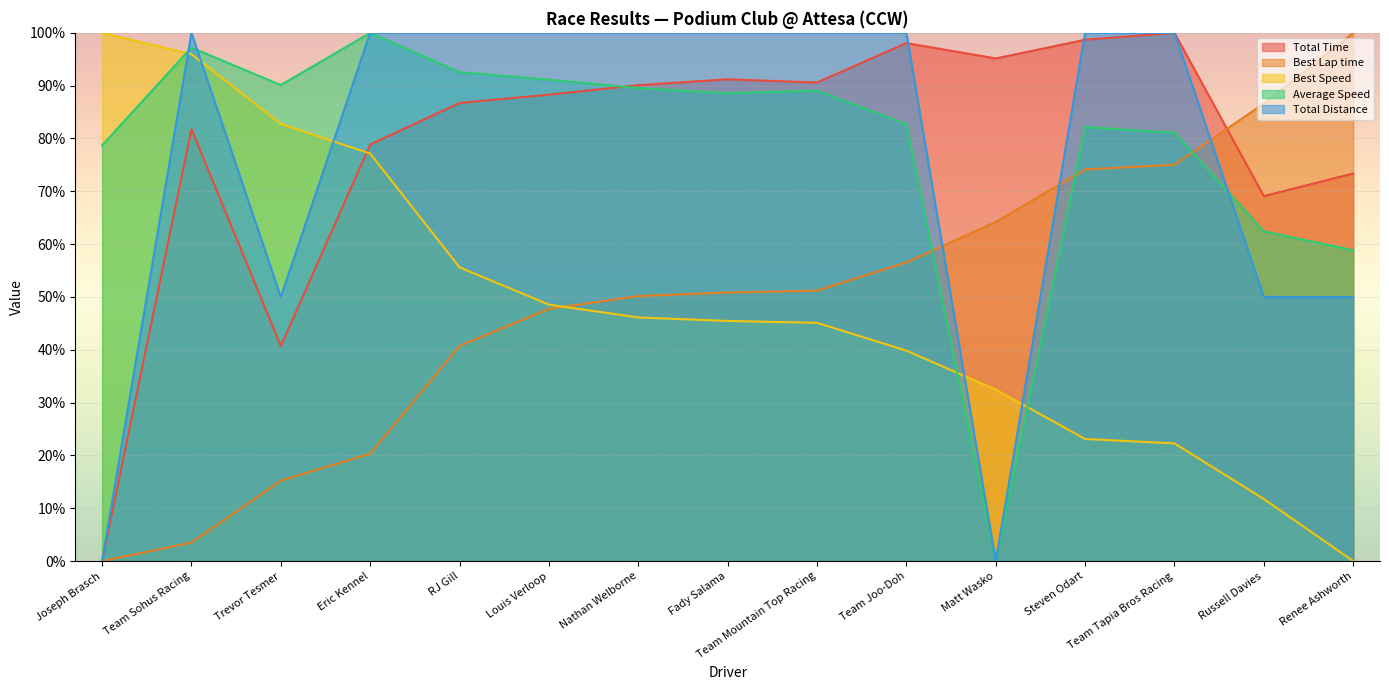

How many data points in Best Lap time are above 50?

9